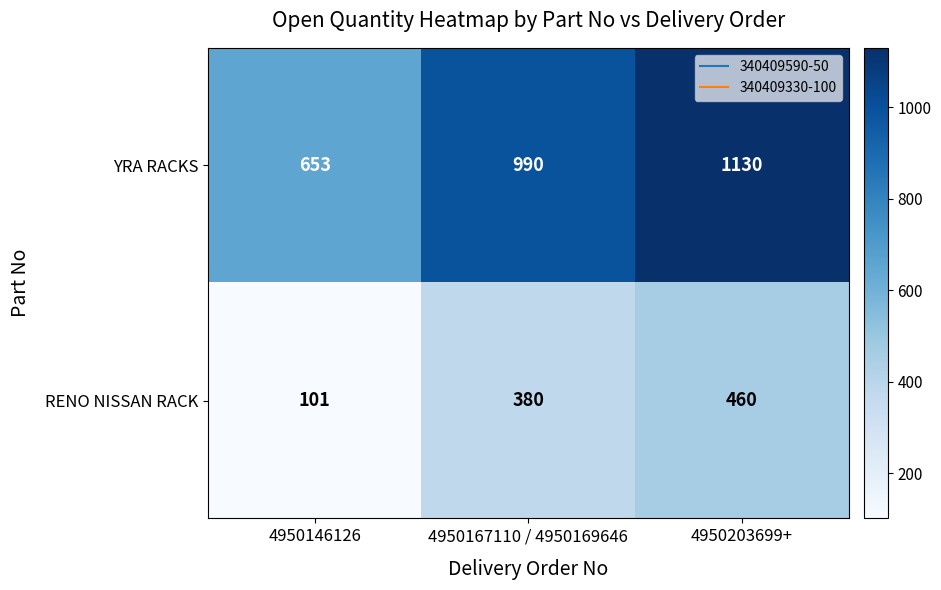

Between 4950146126 and 4950167110 / 4950169646, which series saw the biggest shift?

YRA RACKS